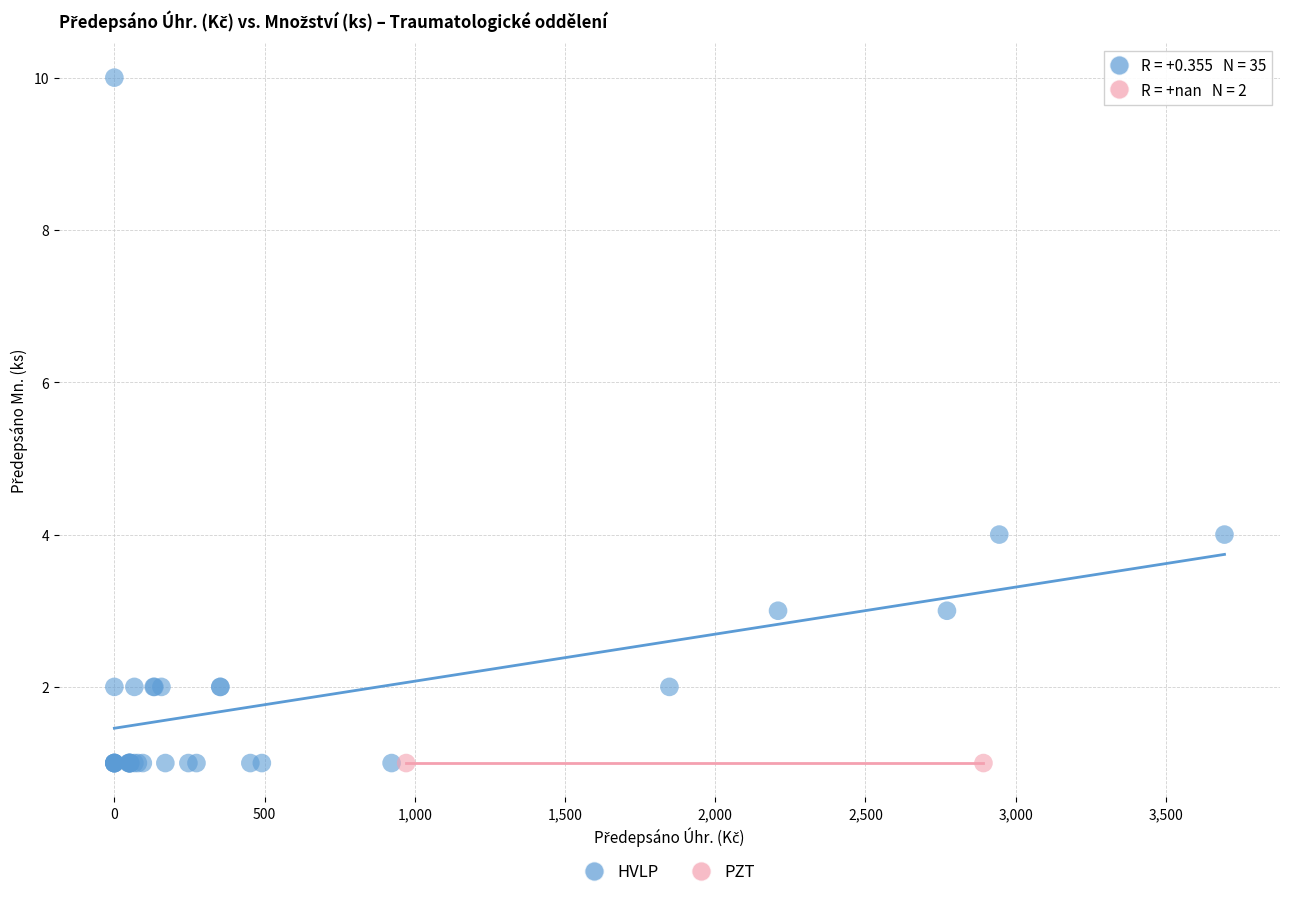

What are all the series names shown in the legend?

HVLP, PZT